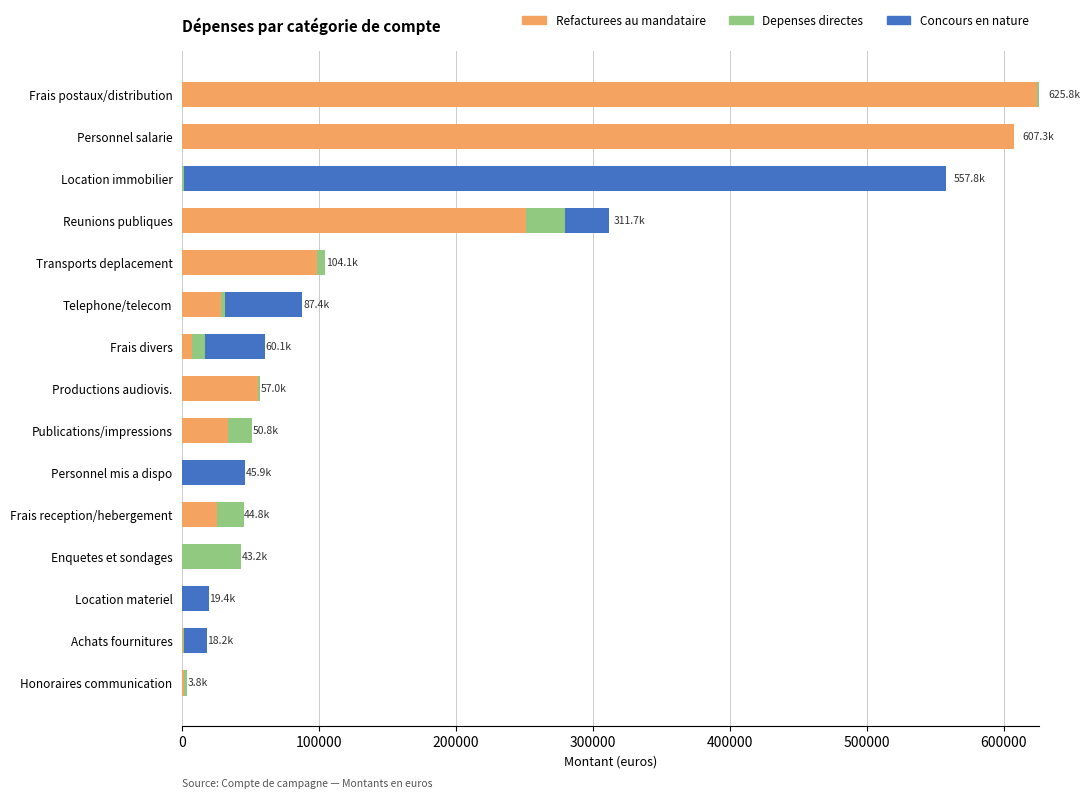

What is the highest value of the Refacturees au mandataire series?

623878.2